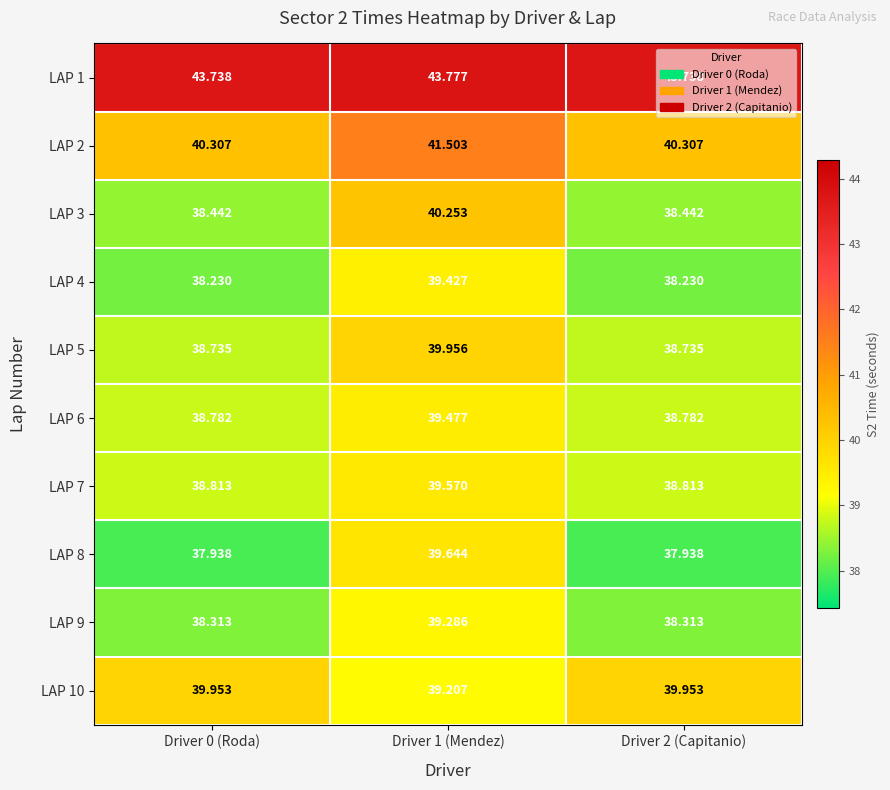

Is the value of LAP 2 at Driver 2 (Capitanio) greater than the value of LAP 9 at Driver 1 (Mendez)?

Yes